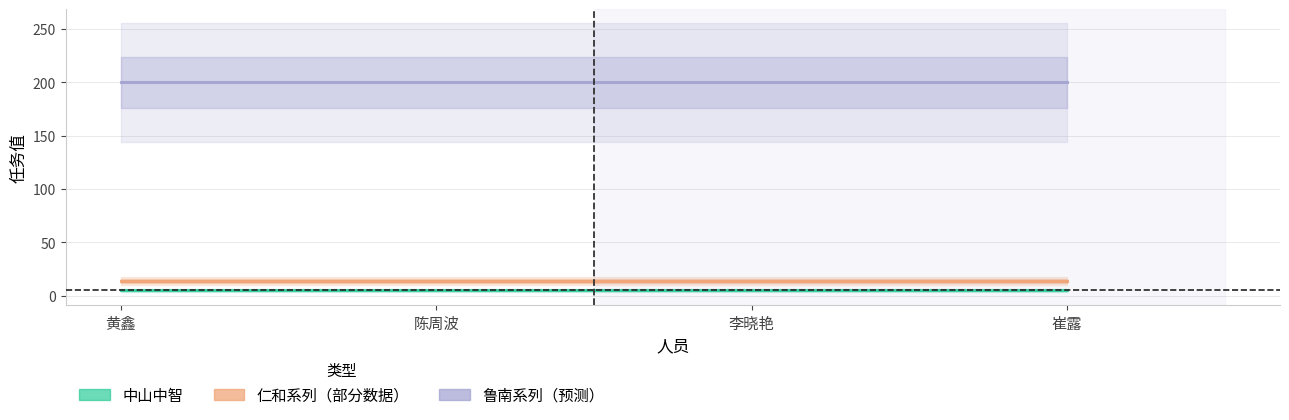

What are all the series names shown in the legend?

中山中智, 仁和系列, 鲁南系列